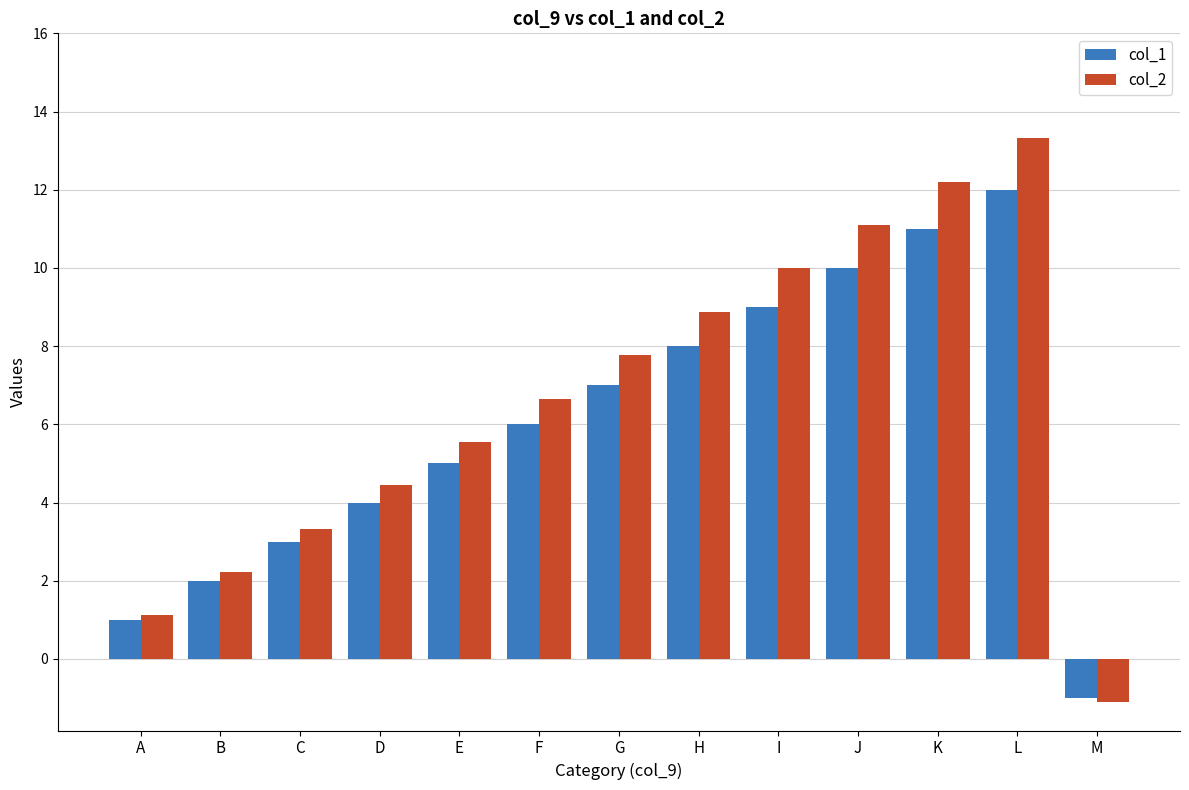

How many bars are there in each group?

2